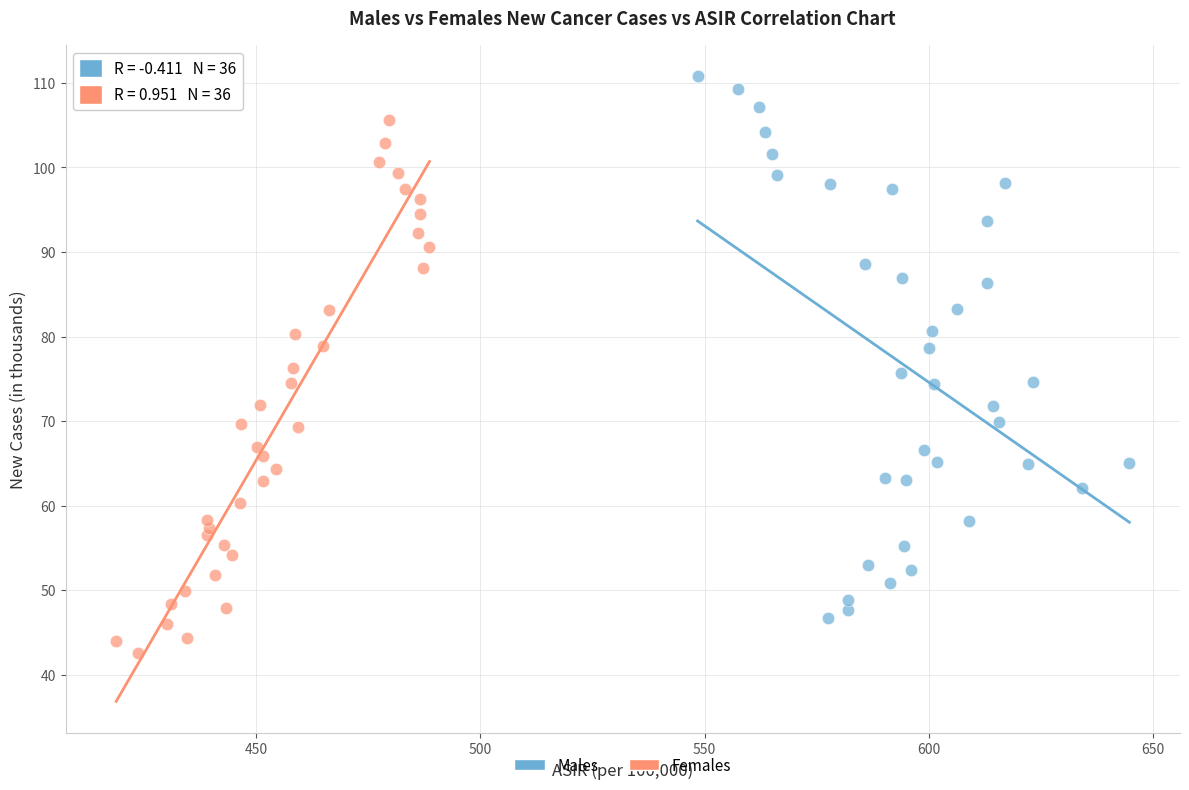

What are all the series names shown in the legend?

Males, Females